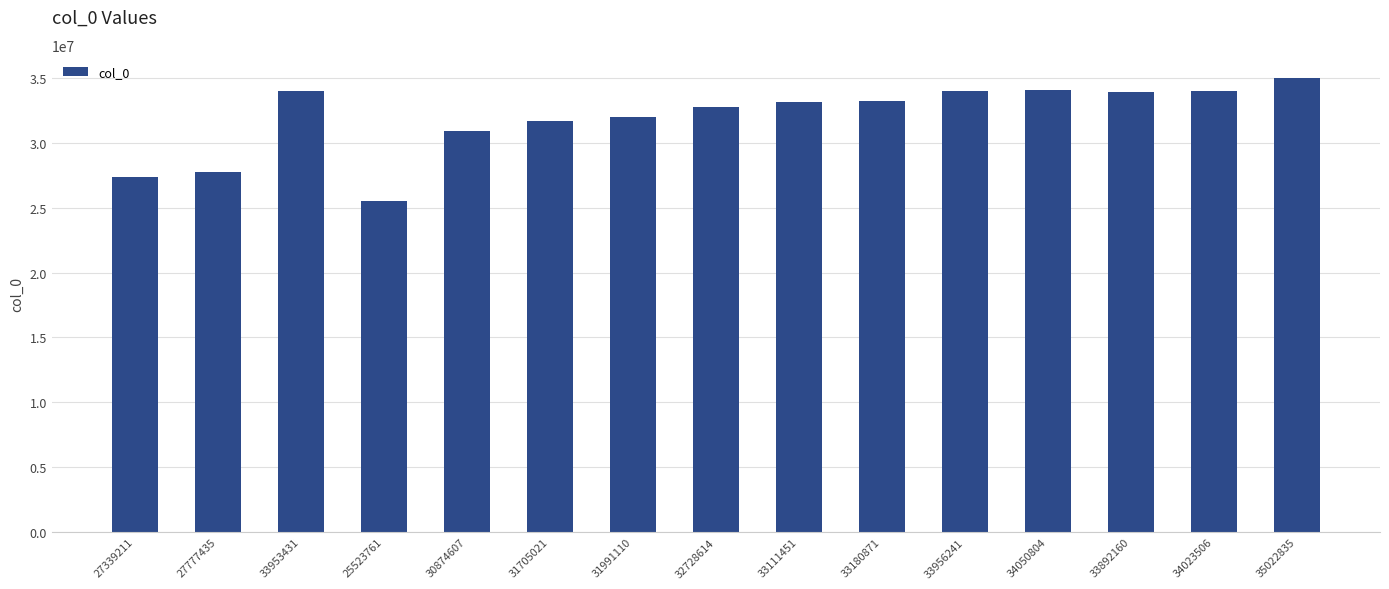

Which category has the lowest value across all series?

25523761